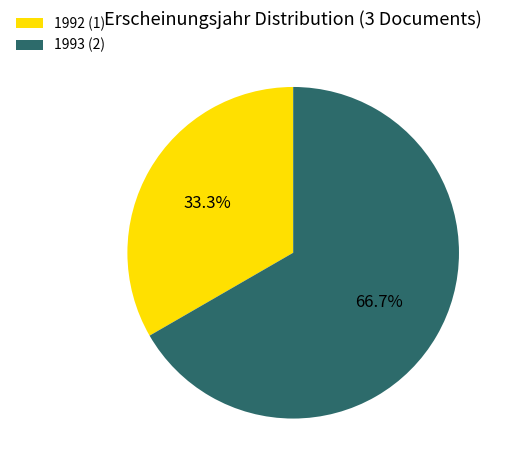

What percentage do 1993 (2) and 1992 (1) together represent?

100.0%